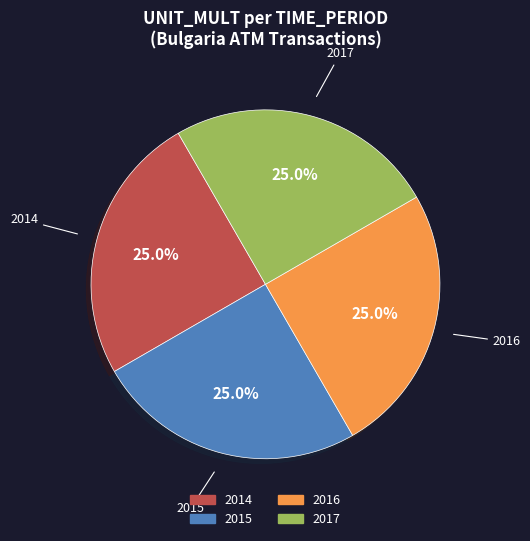

Is there any slice that represents more than half of the pie?

No